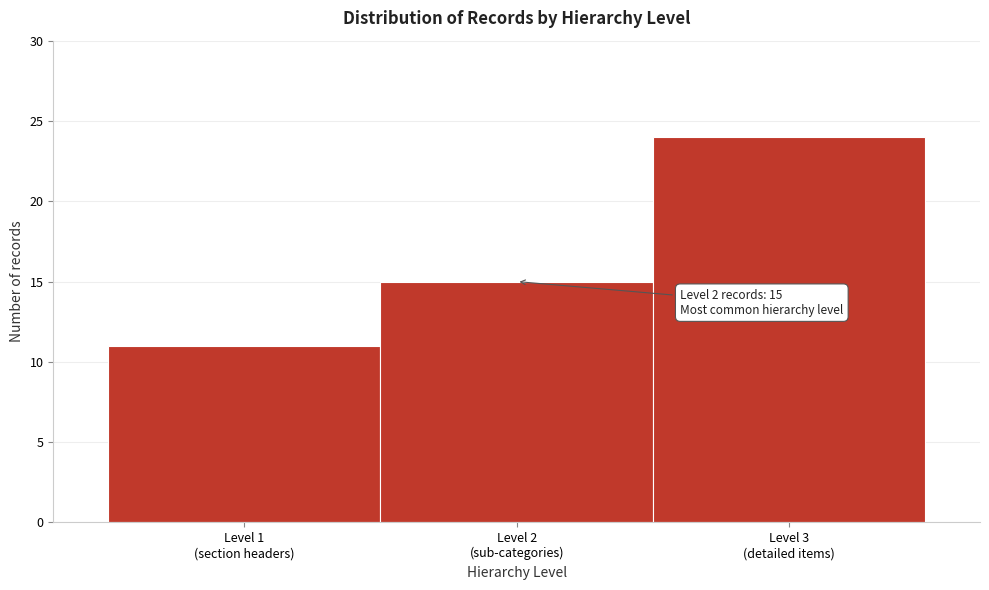

Reading left to right, what are all the values shown in this chart?

11	15	24